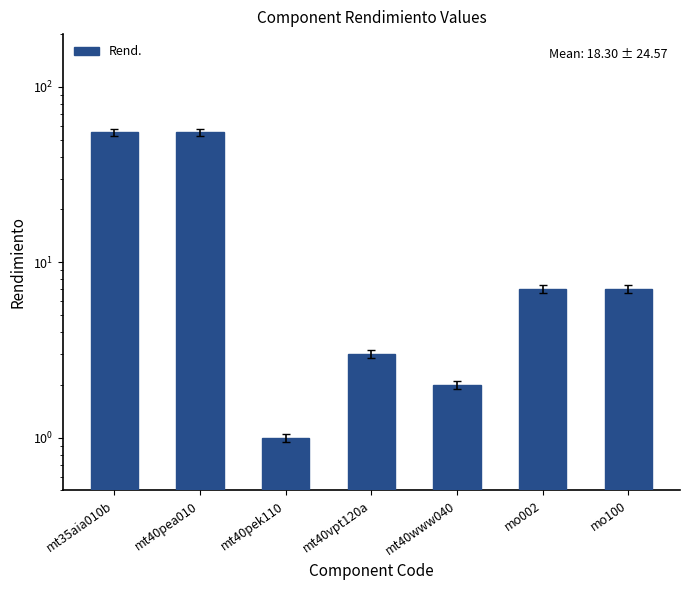

List the labels in order of value, largest first.

mt35aia010b, mt40pea010, mo002, mo100, mt40vpt120a, mt40www040, mt40pek110